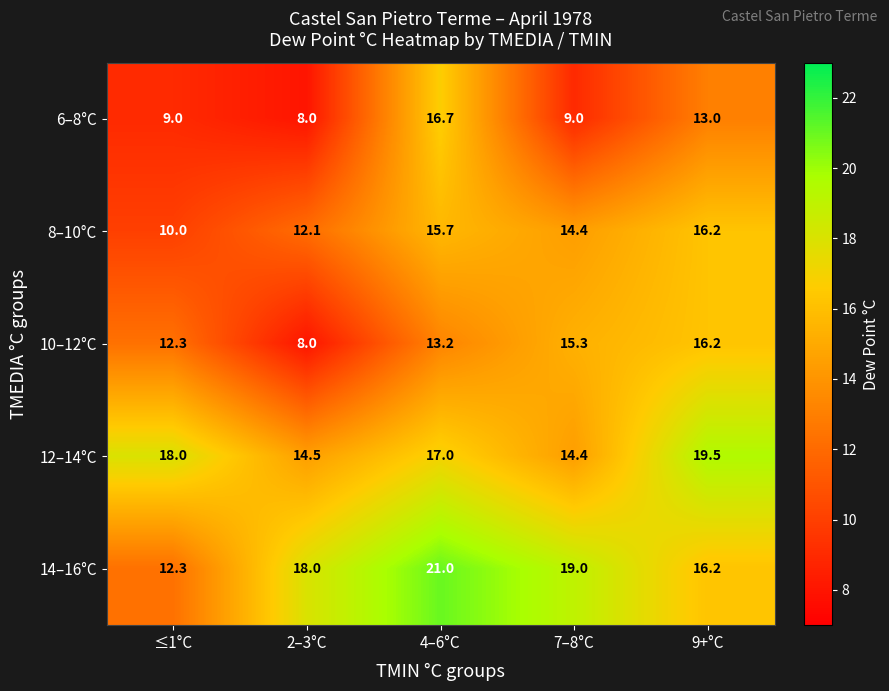

What is the spread (max minus min) of values at ≤1°C?

9.0